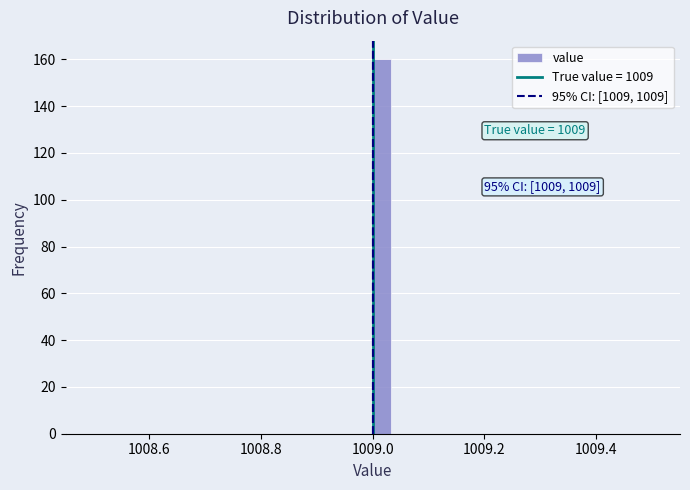

Around what value on the x-axis is the tallest bar? Give the approximate position of its centre, as read against the axis.

1009.02